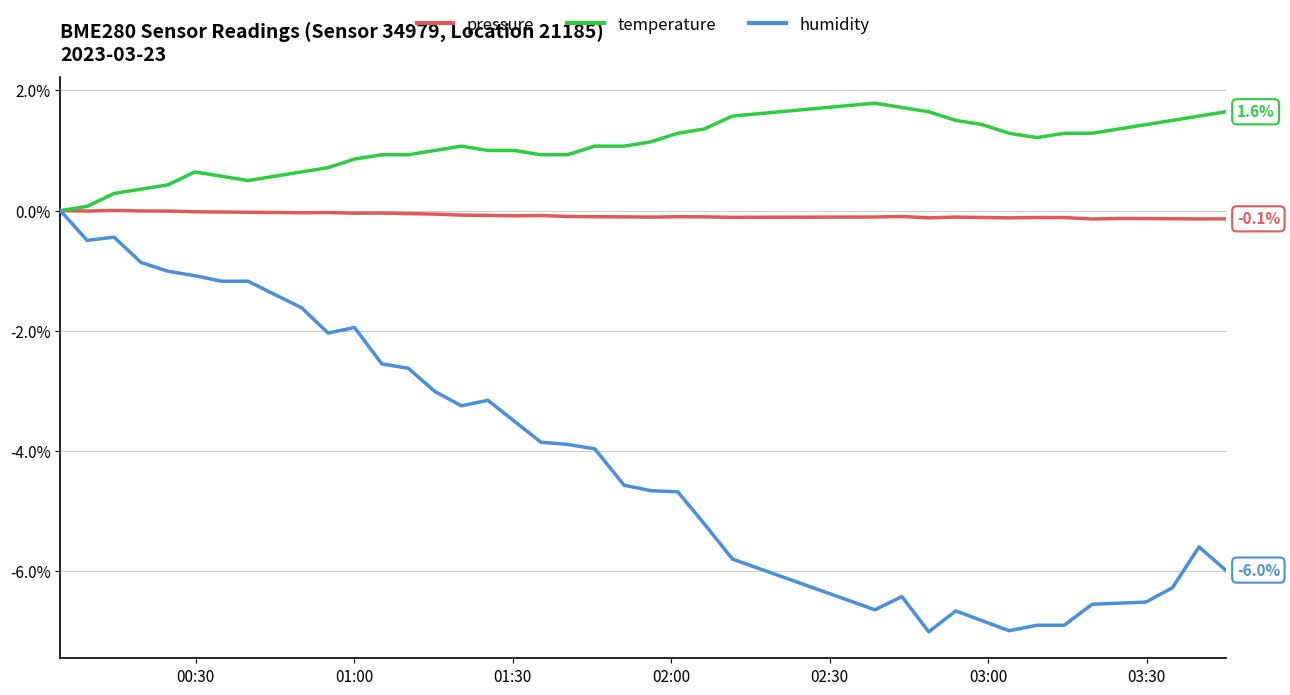

What is the maximum value shown in the chart?

1.8